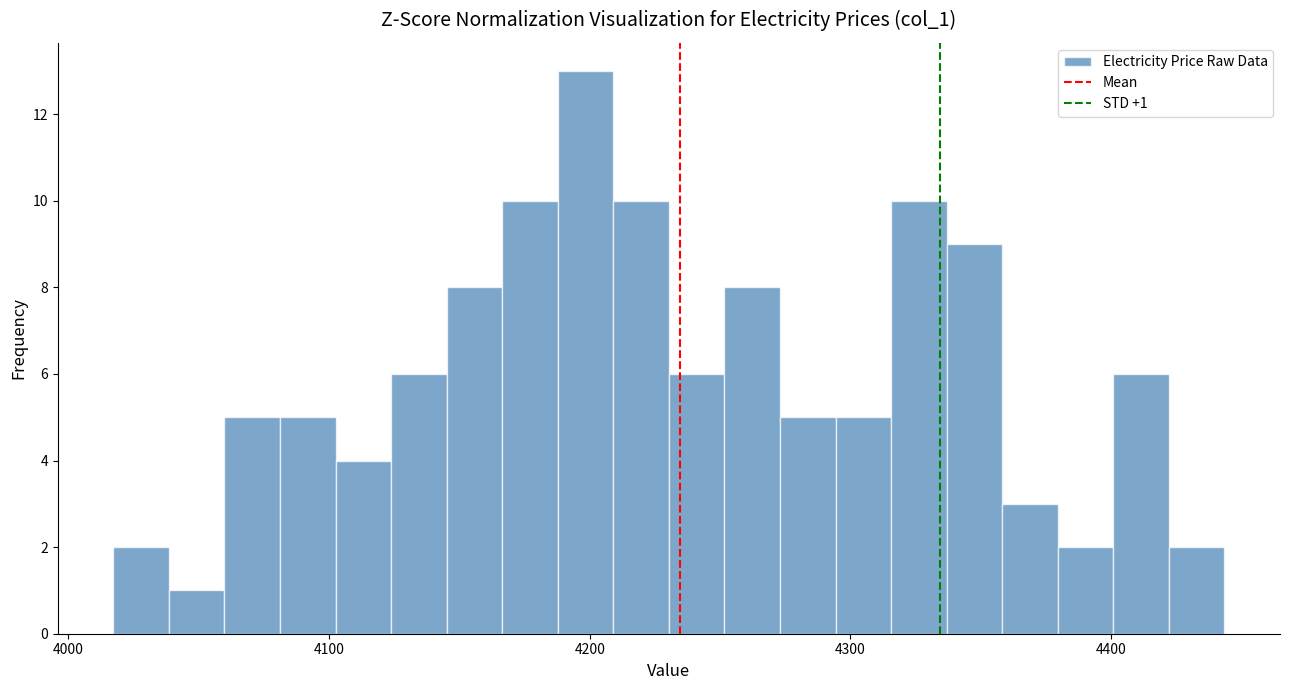

Read against the x-axis, roughly where is the centre of the tallest bar?

4200